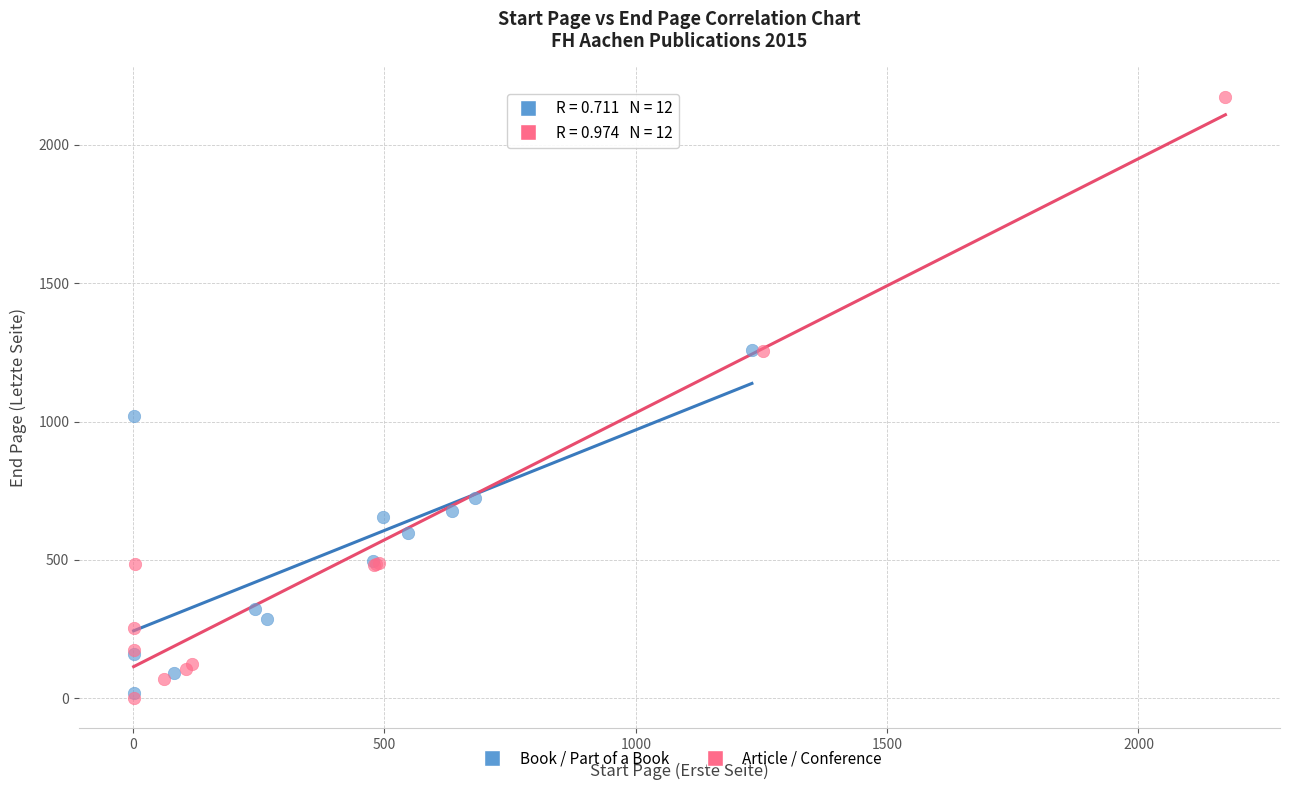

Which series reaches the maximum Y coordinate?

Article / Conference